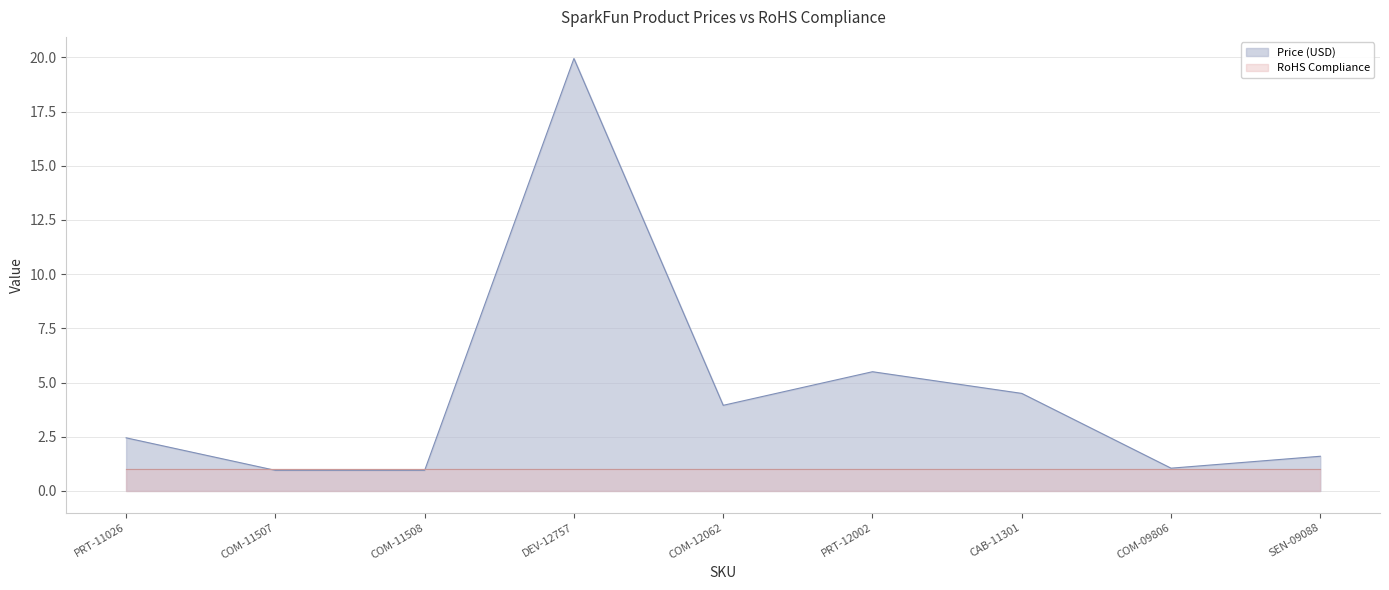

Which has a higher value, DEV-12757 or COM-11508?

DEV-12757